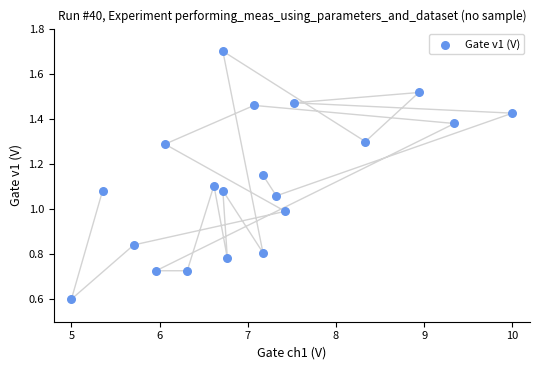

What is the range of X values (max minus min)?

5.0